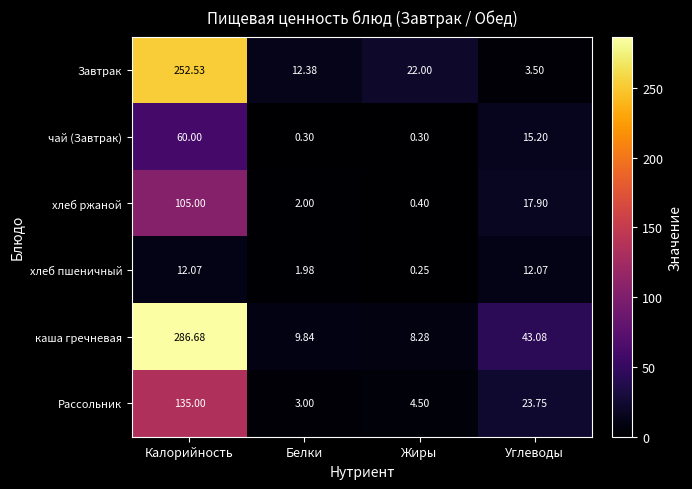

Where does the каша гречневая series first go above 43?

Калорийность